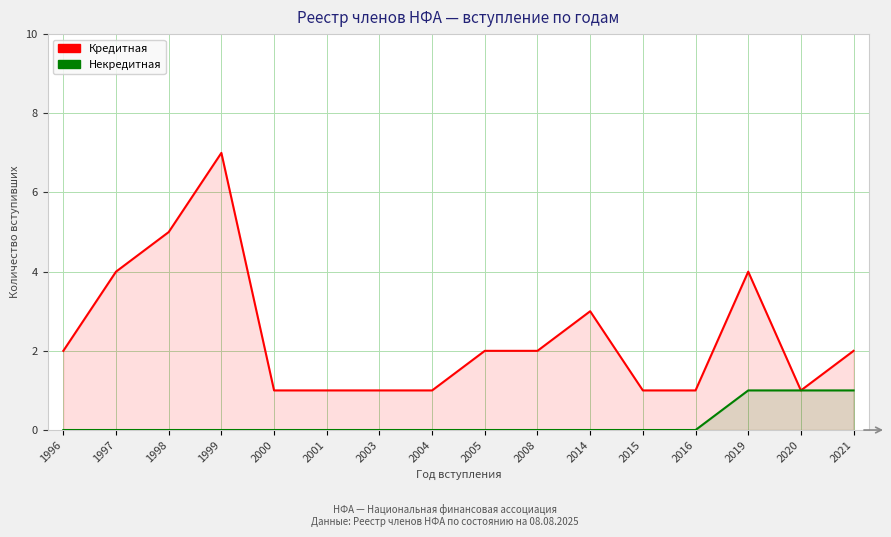

How many Кредитная values are between 1 and 4?

14